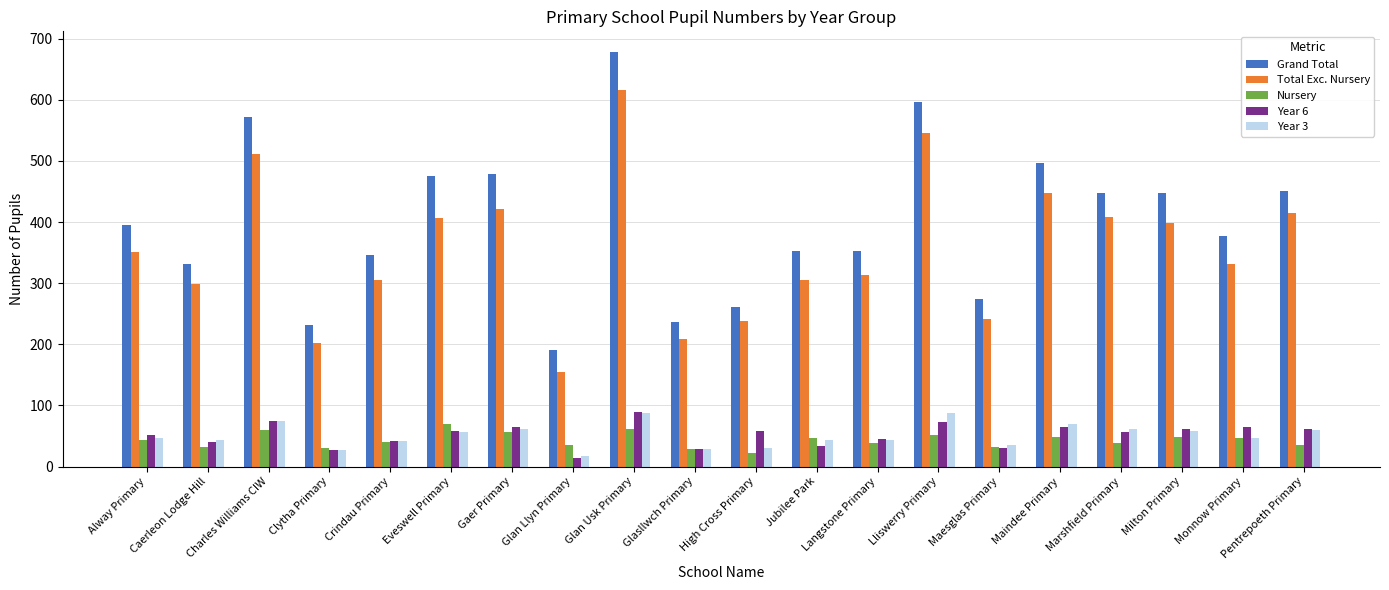

True or false: Year 6 has a value of 7 at Jubilee Park.

False